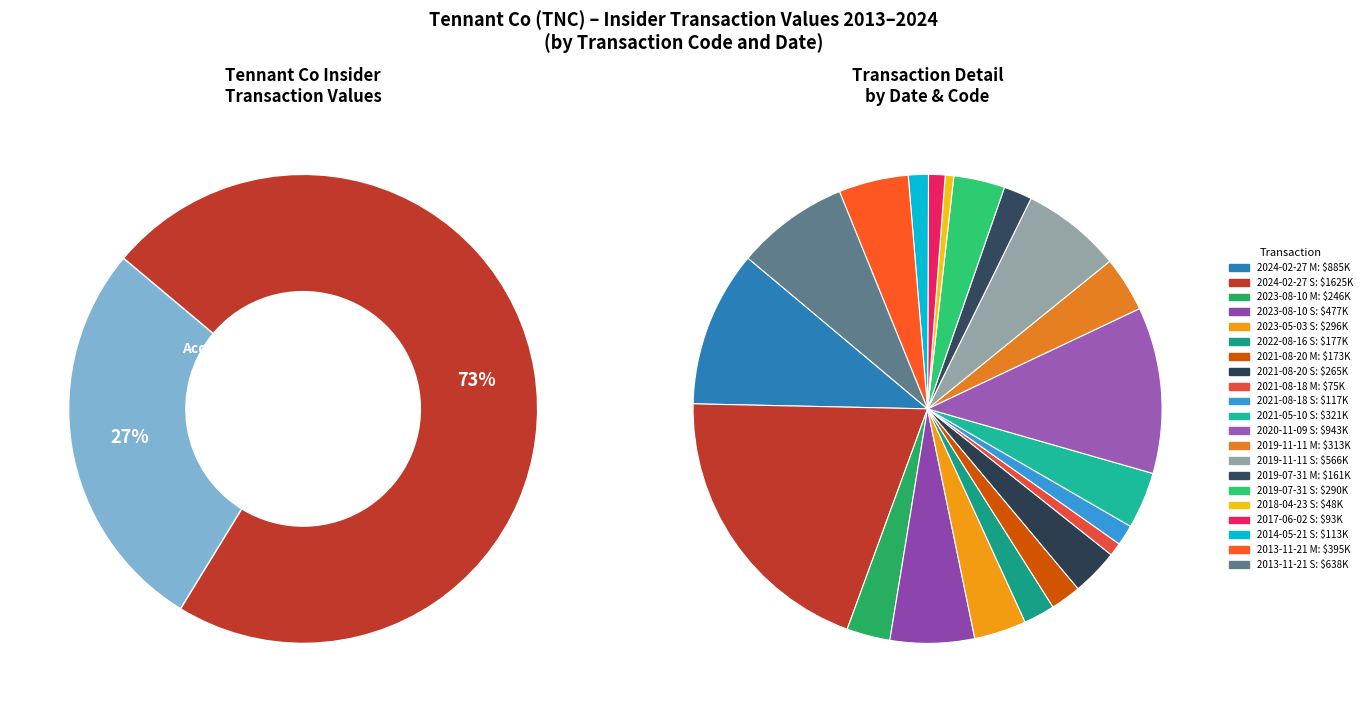

What is the smallest slice in the pie chart?

2018-04-23 S